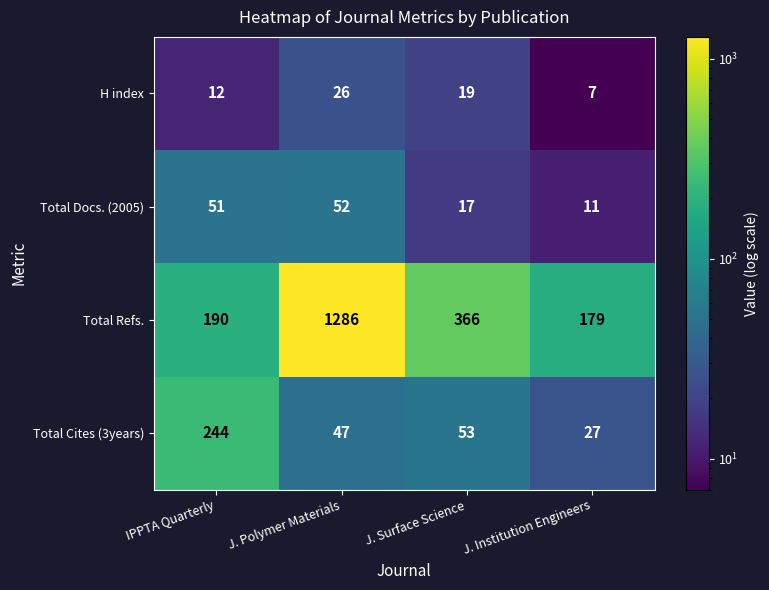

Which label corresponds to the smallest value in the chart?

J. Institution Engineers